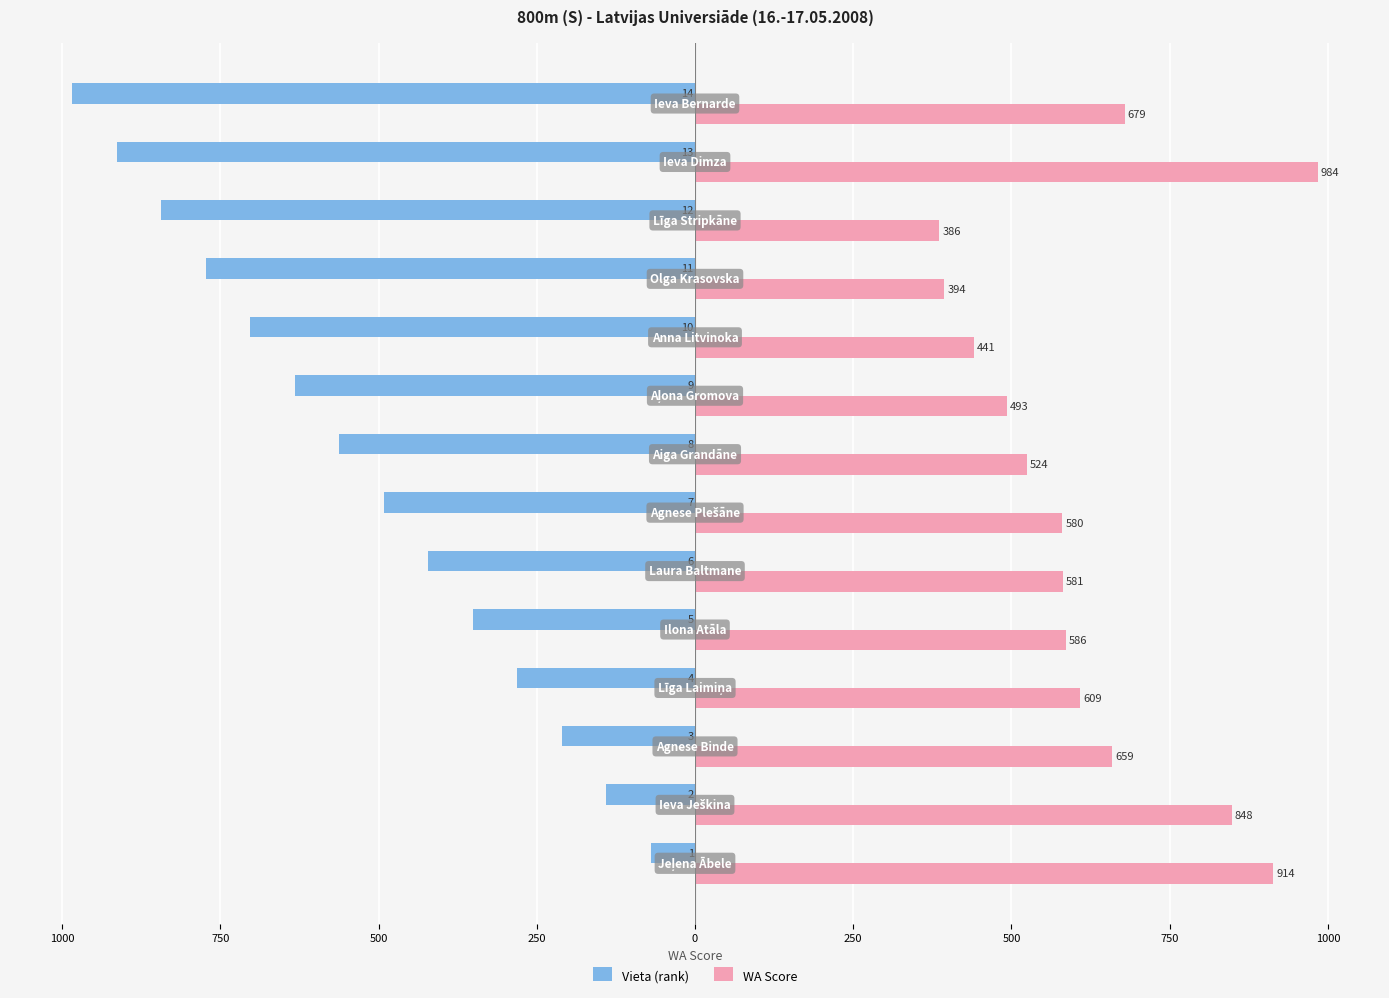

What are all the series names shown in the legend?

Vieta (rank), WA Score